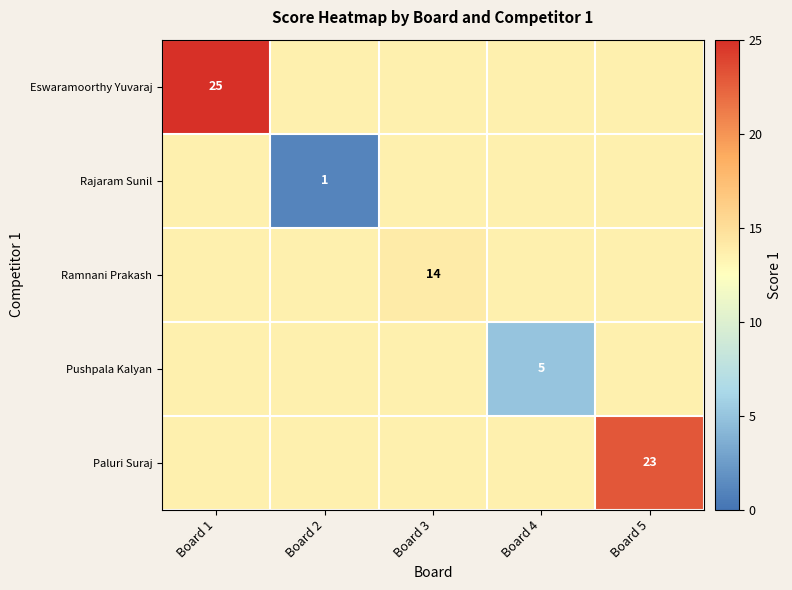

True or false: Paluri Suraj has a value of 40.8 at Board 5.

False